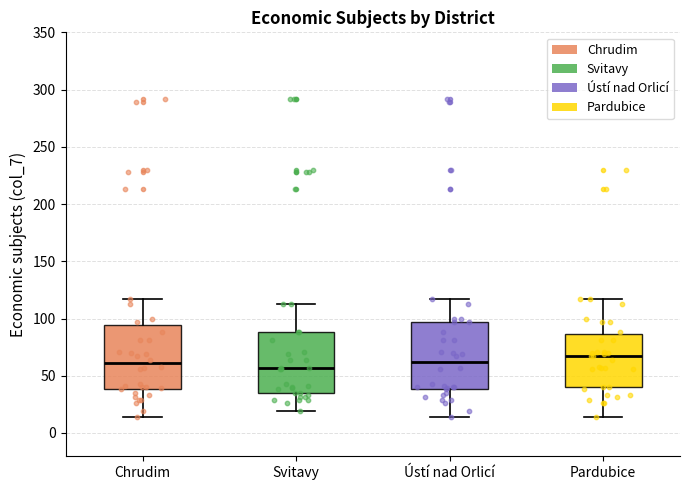

Reading left to right, transcribe this box plot: for each box, give where its median line is, the range the box spans, and where its two whiskers end, as read against the y-axis. The values are not printed on the chart, so give them approximately, as read against the axis.

Chrudim: median 60, box 40 to 95, whiskers 15 to 115
Svitavy: median 55, box 35 to 90, whiskers 20 to 115
Ústí nad Orlicí: median 60, box 40 to 95, whiskers 15 to 115
Pardubice: median 65, box 40 to 85, whiskers 15 to 115